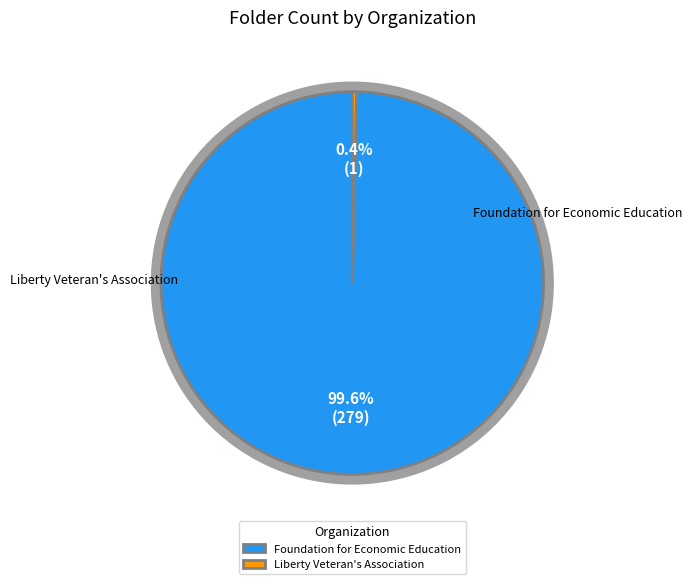

What is the change in value from Foundation for Economic Education to Liberty Veteran's Association?

-278